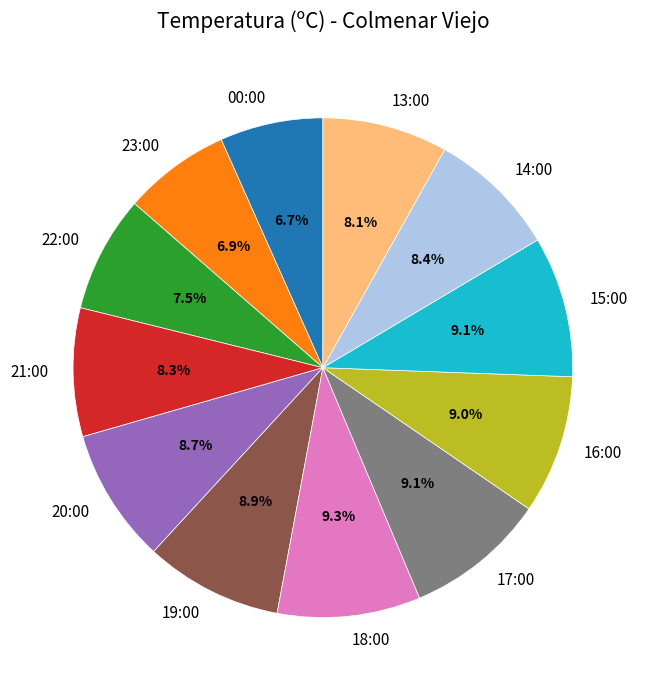

To the nearest percent, what percentage of the pie is 14:00?

8%